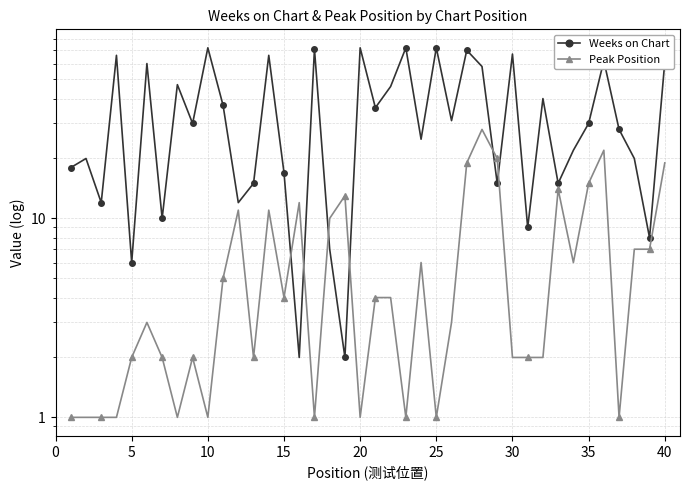

True or false: Peak Position has a value of 33 at 35.

False